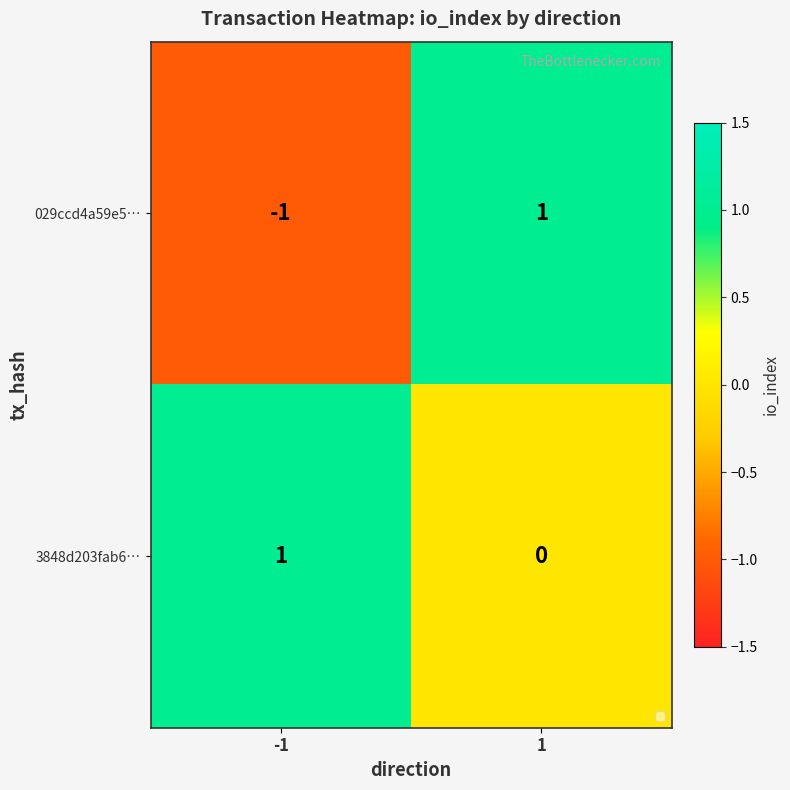

Rank the series by their average value, from lowest to highest.

029ccd4a59e5…, 3848d203fab6…